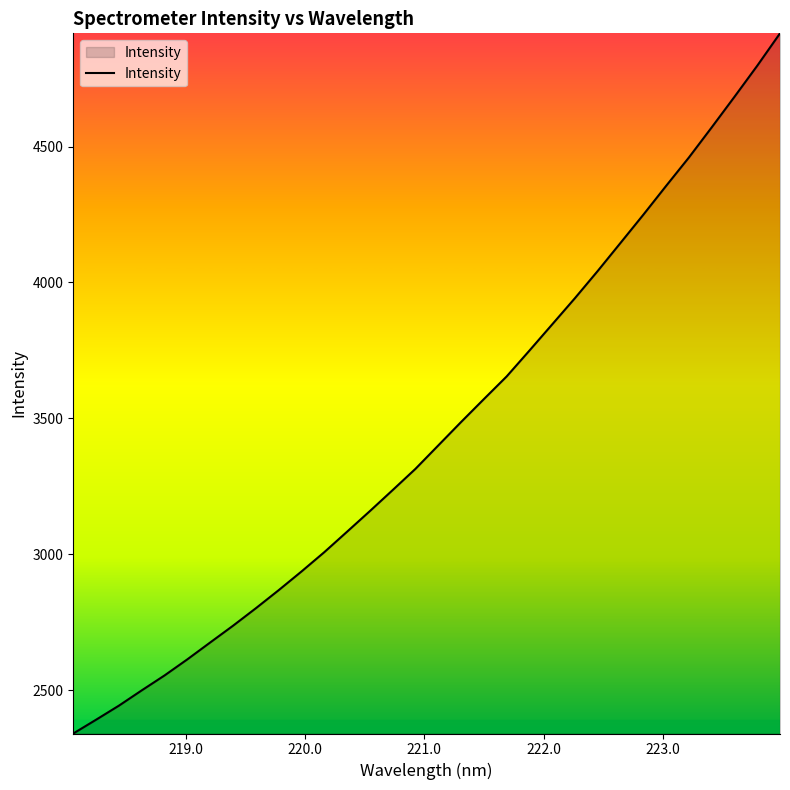

What is the difference between the maximum and minimum values?

2576.5